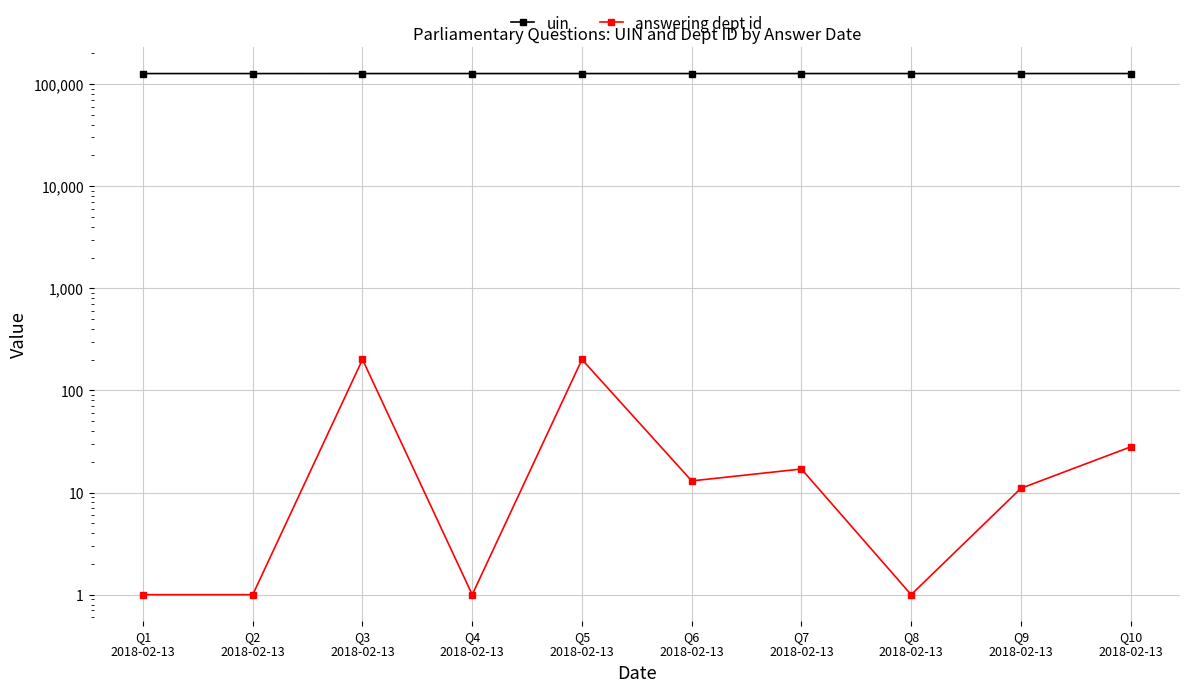

Rank the categories by uin value from lowest to highest.

Q1
2018-02-13, Q2
2018-02-13, Q3
2018-02-13, Q4
2018-02-13, Q5
2018-02-13, Q6
2018-02-13, Q7
2018-02-13, Q8
2018-02-13, Q9
2018-02-13, Q10
2018-02-13